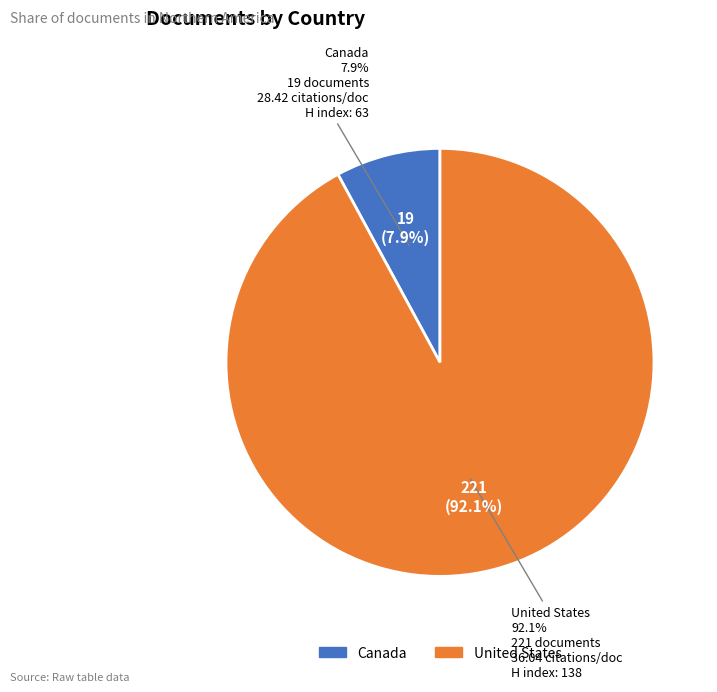

Count the number of slices in the pie.

2